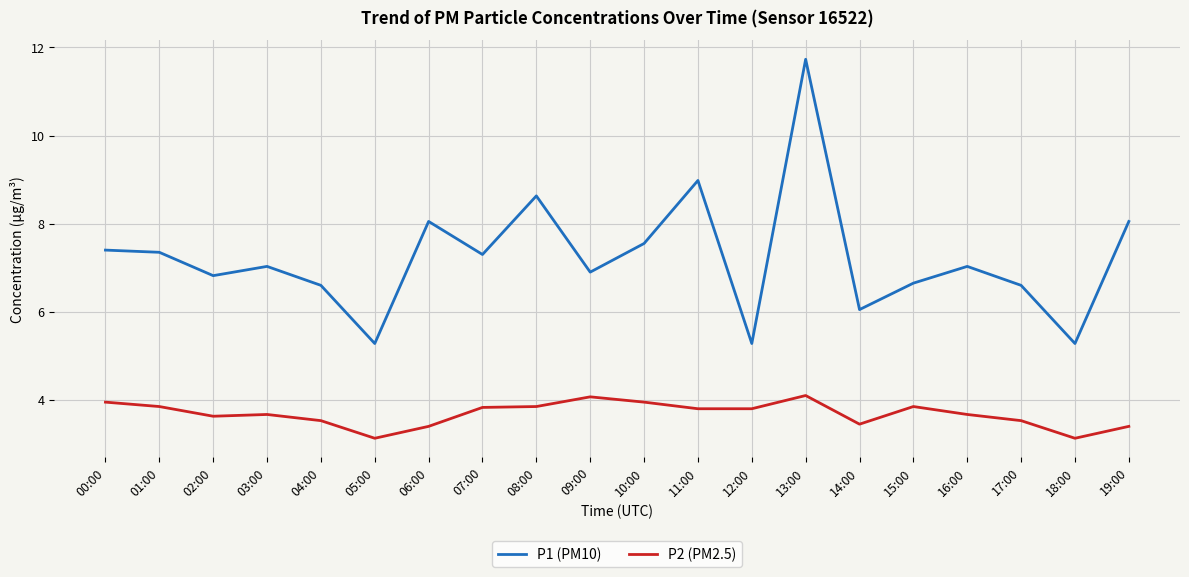

What is the minimum value for P1 (PM10)?

5.3